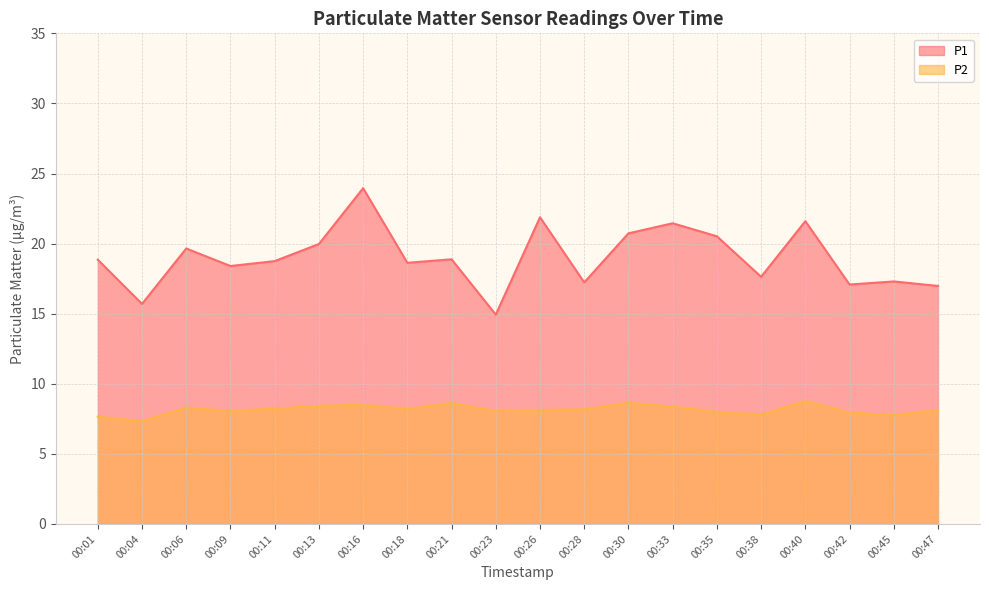

At which label is P1 closest to 19?

00:21